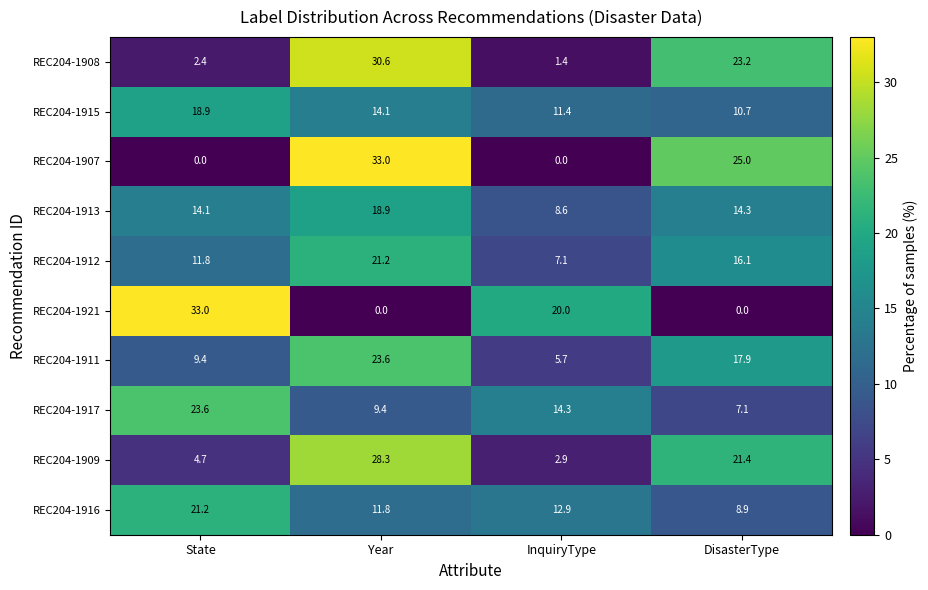

What is the total value across all series at State?

139.1